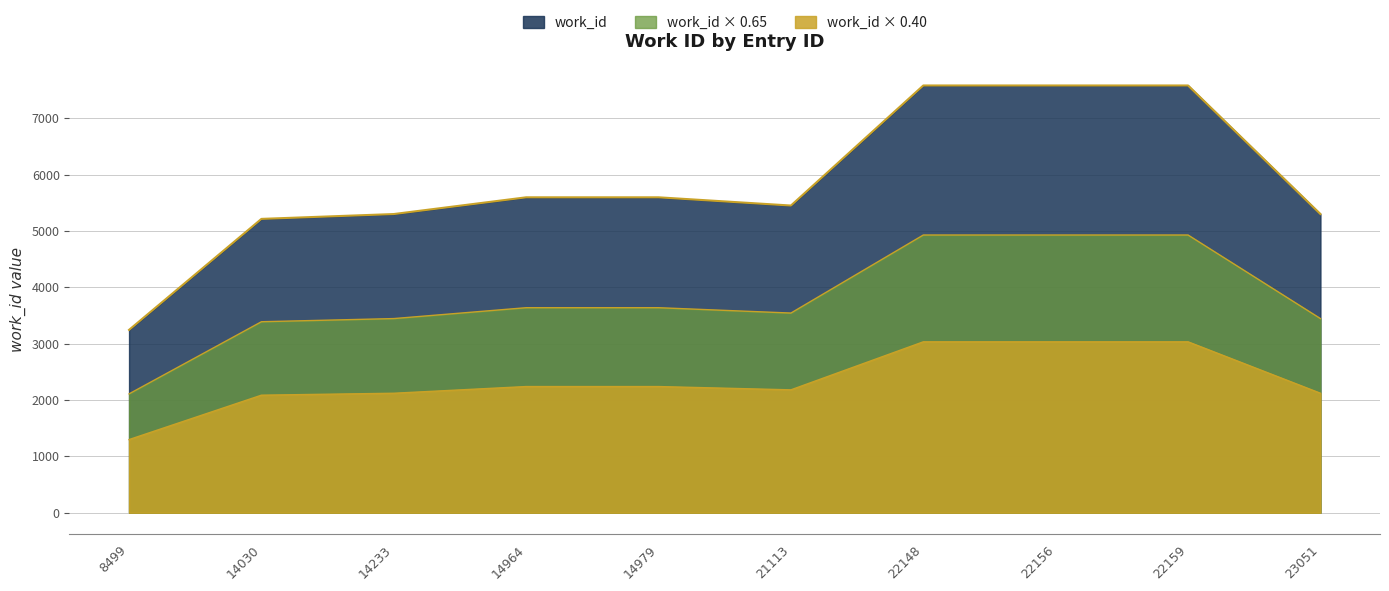

What is the difference between the maximum and second lowest values?

2368